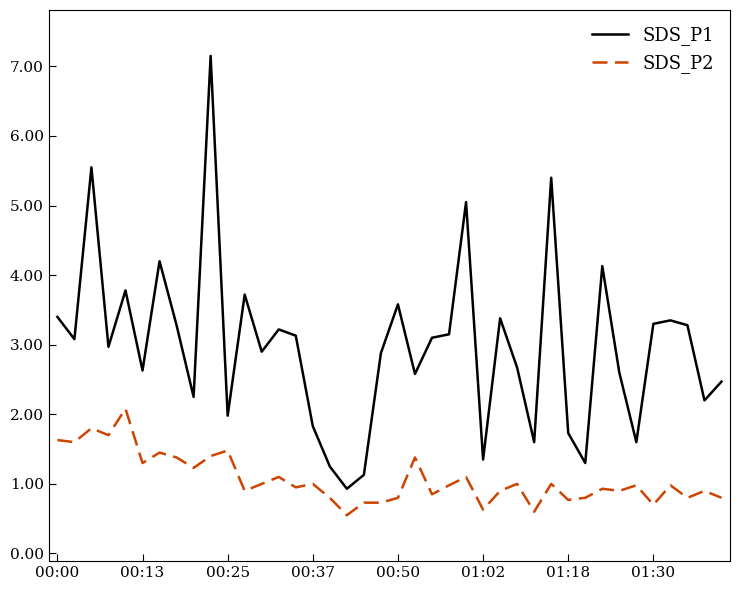

Is this an area chart (filled region under the line)?

No